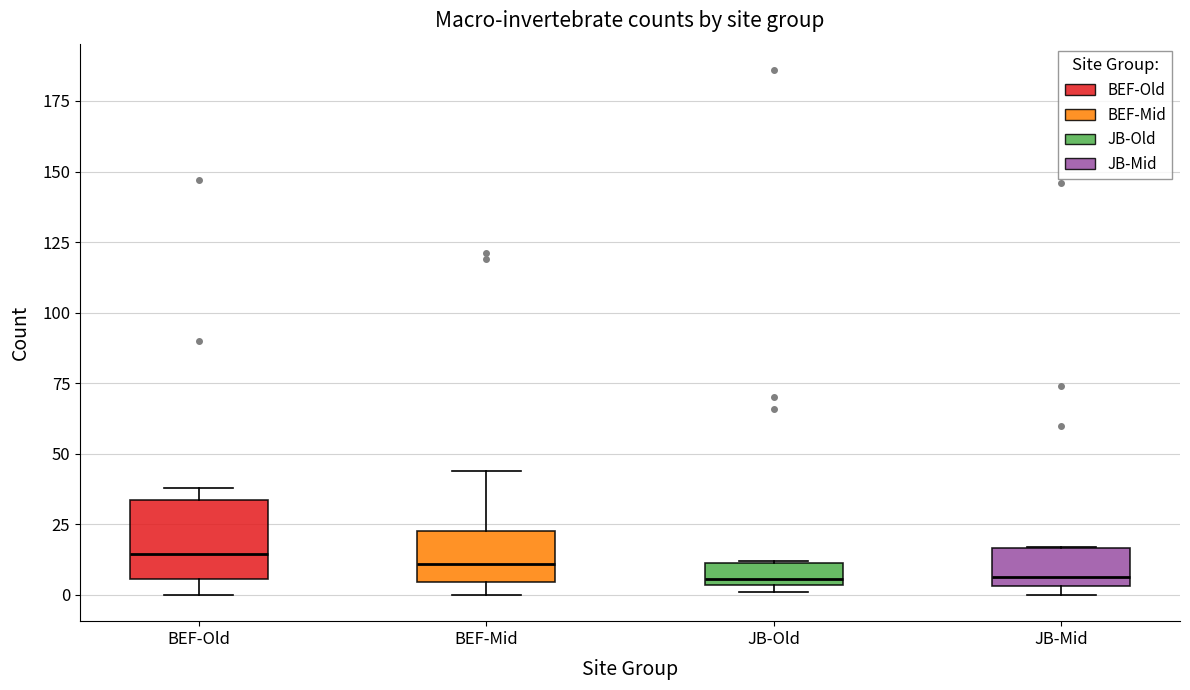

Reading left to right, read every box against the y-axis: the position of its median line, the range the box covers, and the ends of its whiskers. The values are not printed on the chart, so give them approximately, as read against the axis.

BEF-Old: median 15, box 5 to 35, whiskers 0 to 40
BEF-Mid: median 10, box 5 to 25, whiskers 0 to 45
JB-Old: median 5 (just above the box's lower edge), box 5 to 10, whiskers 0 to 10
JB-Mid: median 5 (just above the box's lower edge), box 5 to 15, whiskers 0 to 15